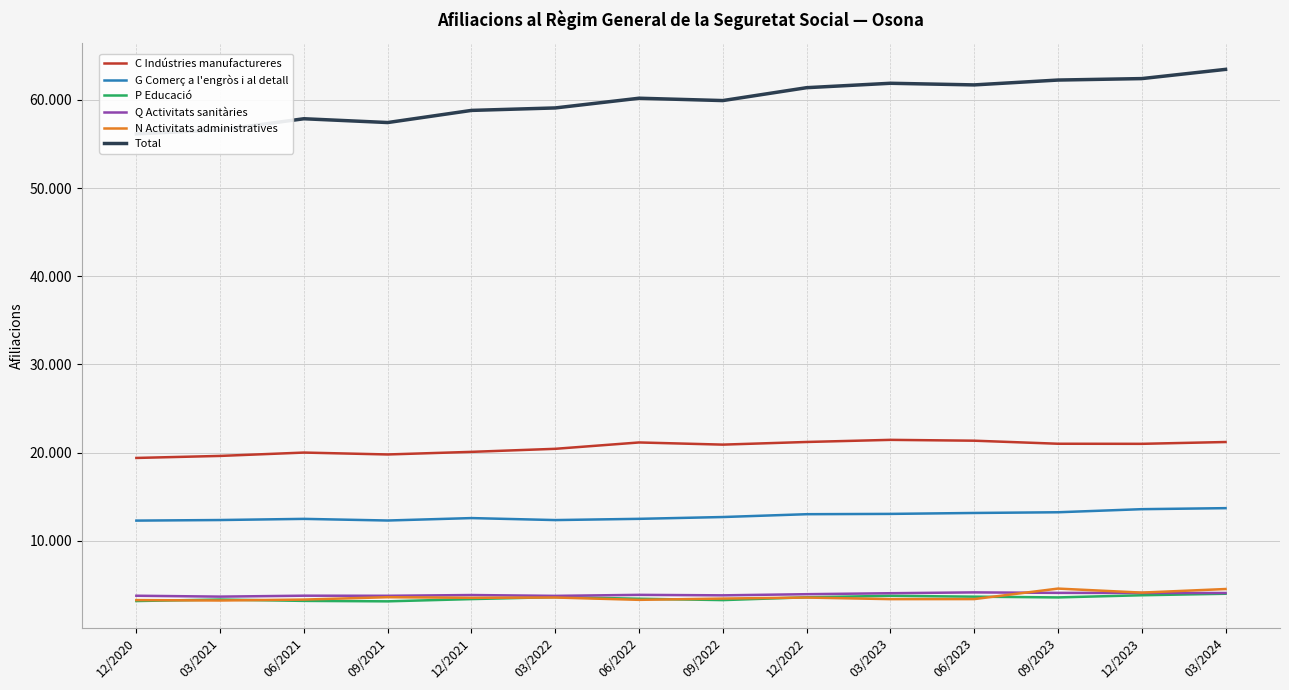

Does the chart display data point markers on the line(s)?

No